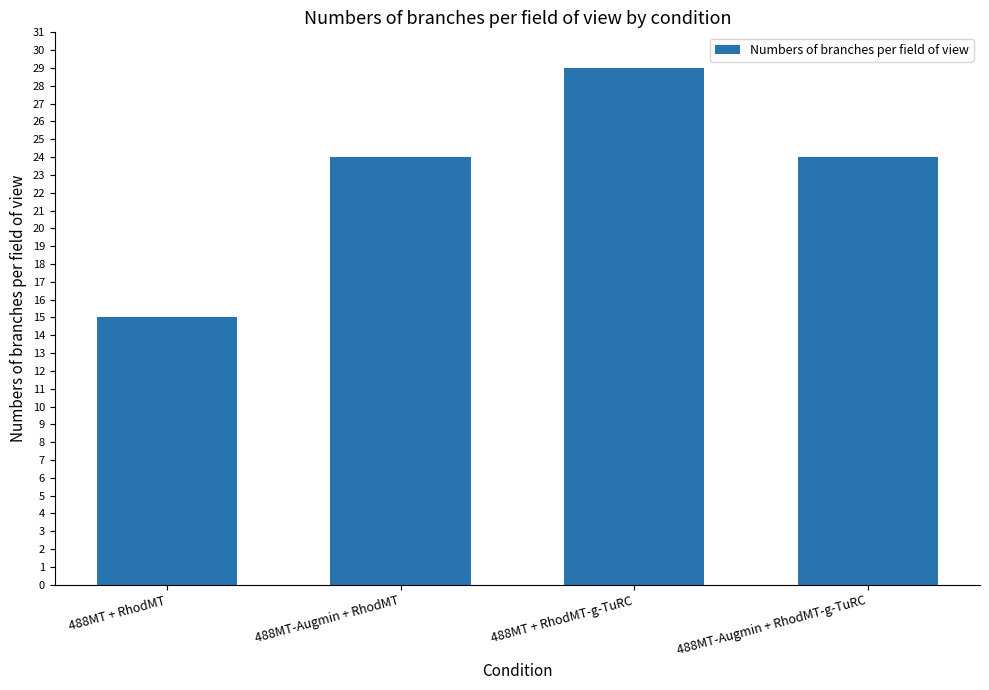

What value does the data have at 488MT + RhodMT?

15